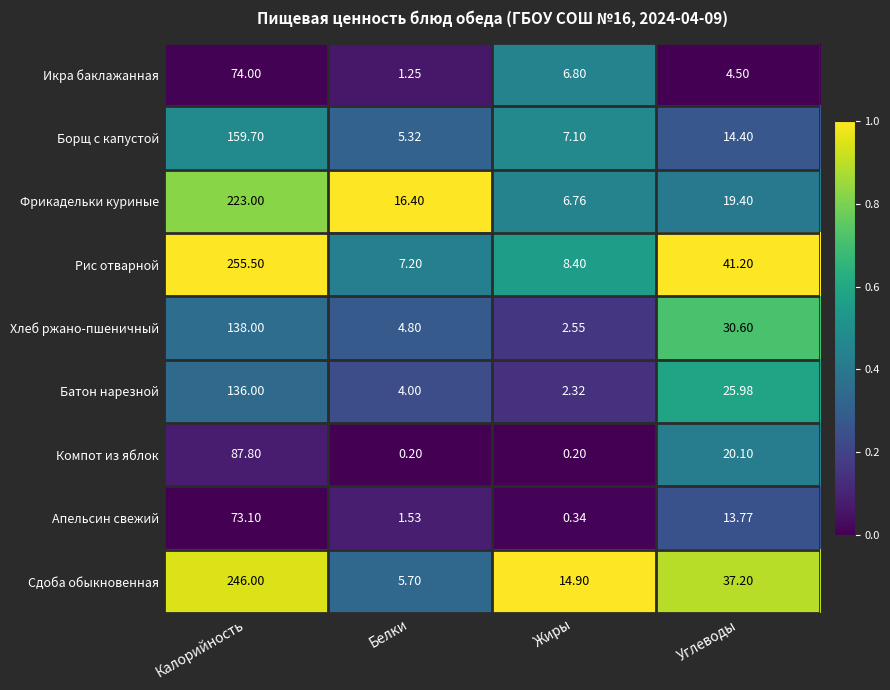

At which label is Батон нарезной closest to 69?

Углеводы